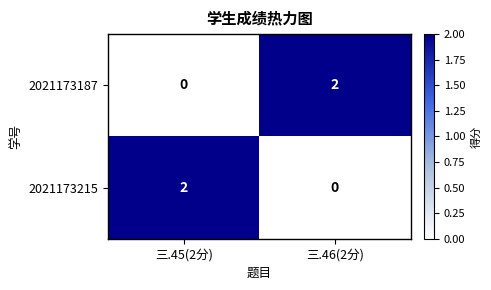

Count the number of categories in the chart.

2